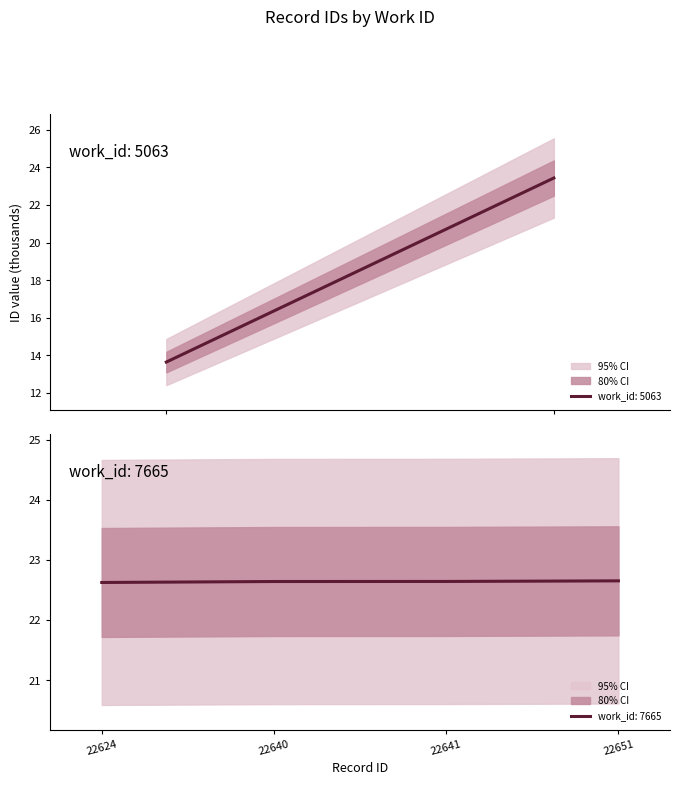

What is the lowest value of the work_id: 7665 series?

22.6